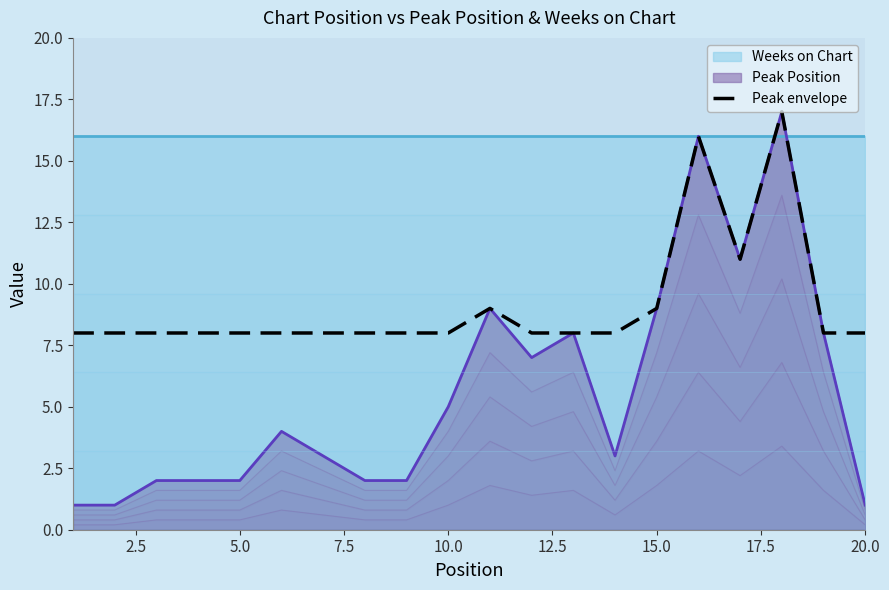

The value of Peak Position at 15.0 is 9. True or false?

True